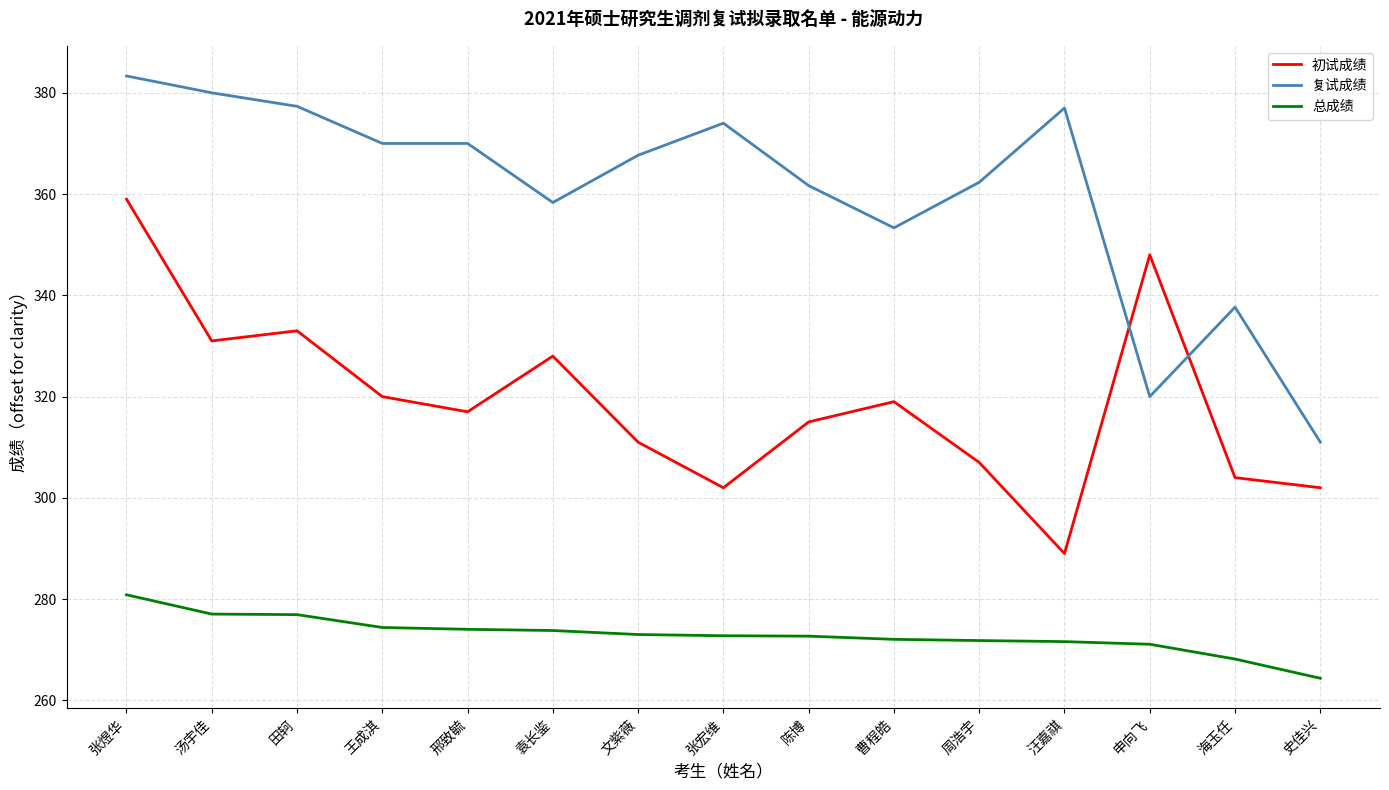

How many values in the 复试成绩 series are below 367?

7